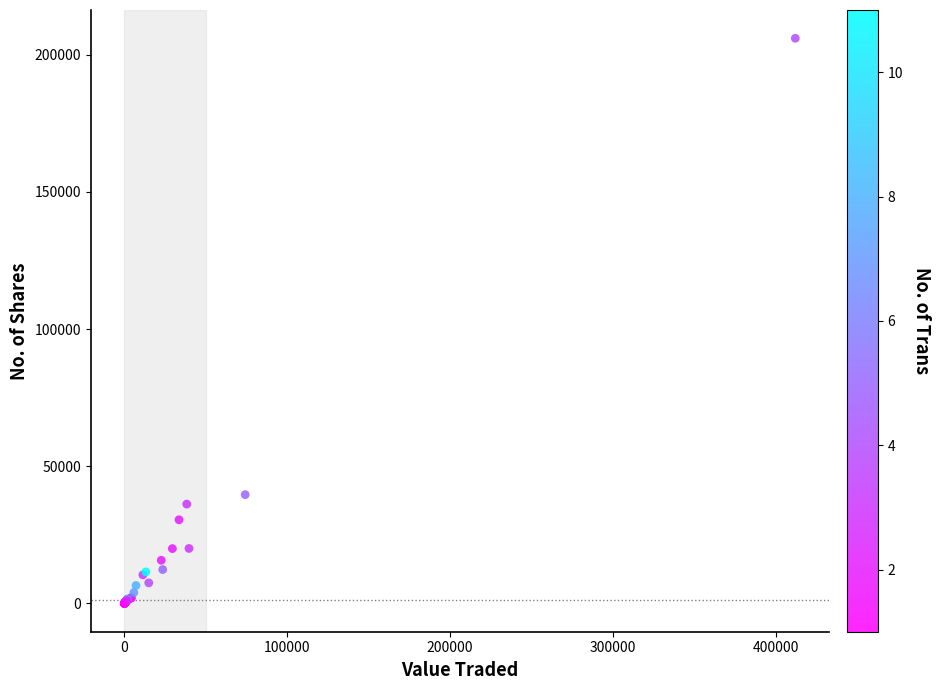

What Y value in the scatter plot is closest to 103000?

39655